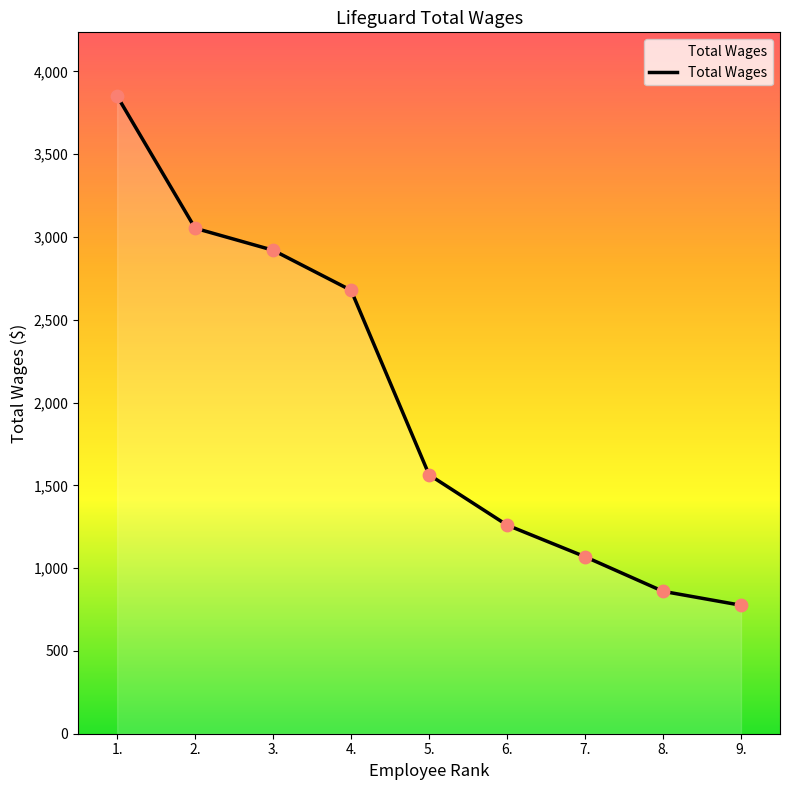

What is the change in value from 5. to 9.?

-788